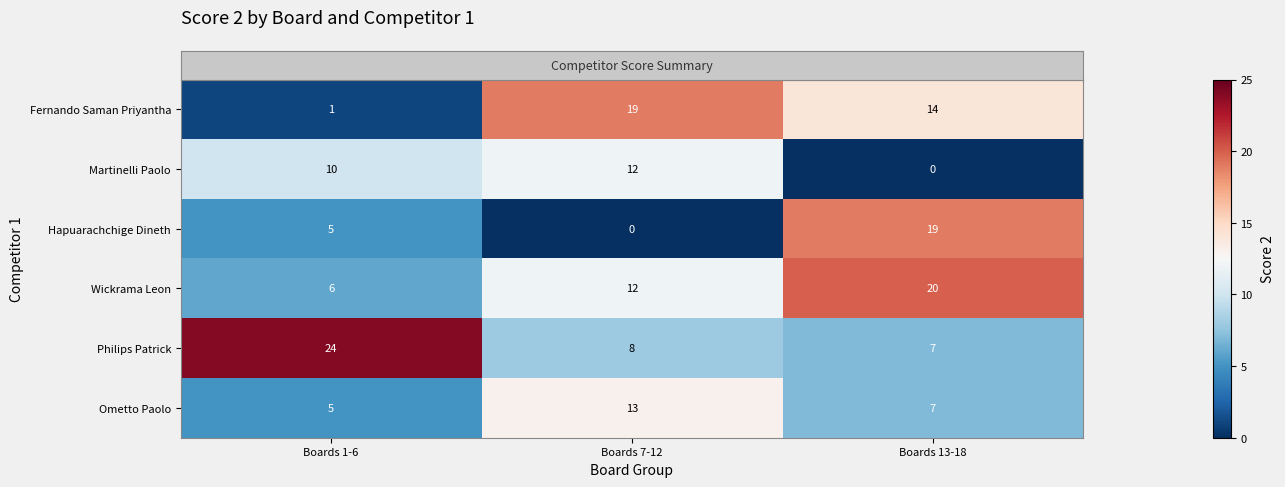

What is the spread (max minus min) of values at Boards 13-18?

20